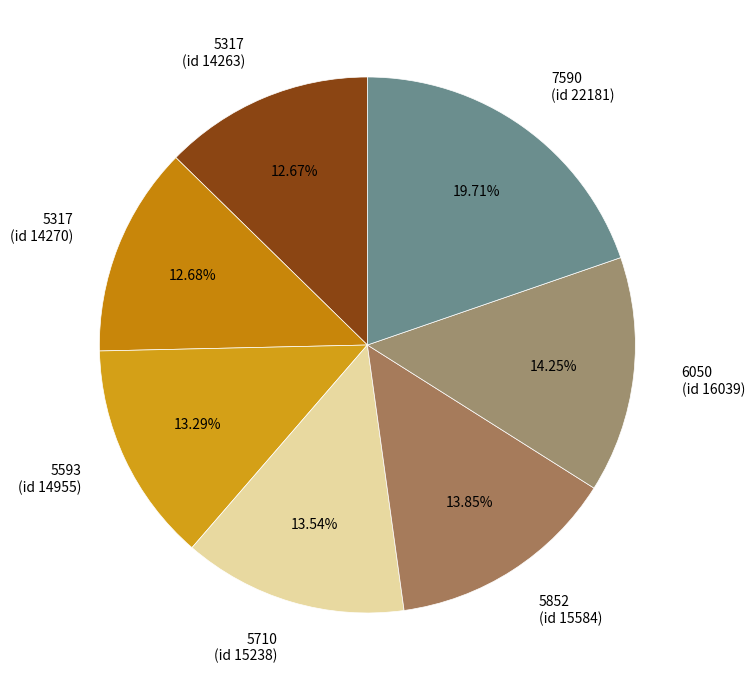

Does 5710 (id 15238) represent more than half of the total?

No